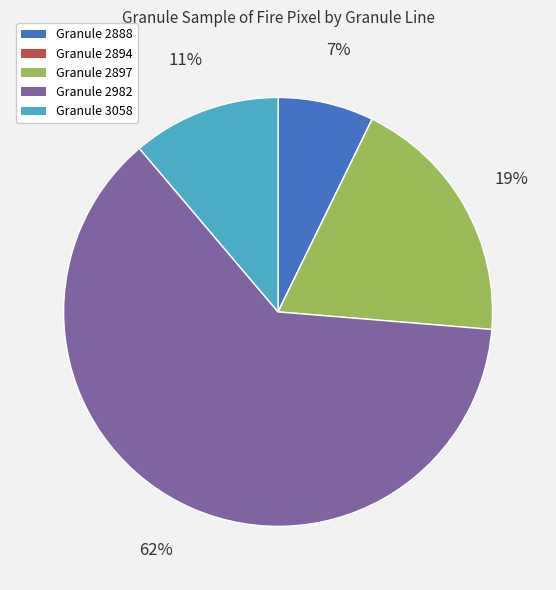

Does Granule 2897 account for over 50% of the chart?

No